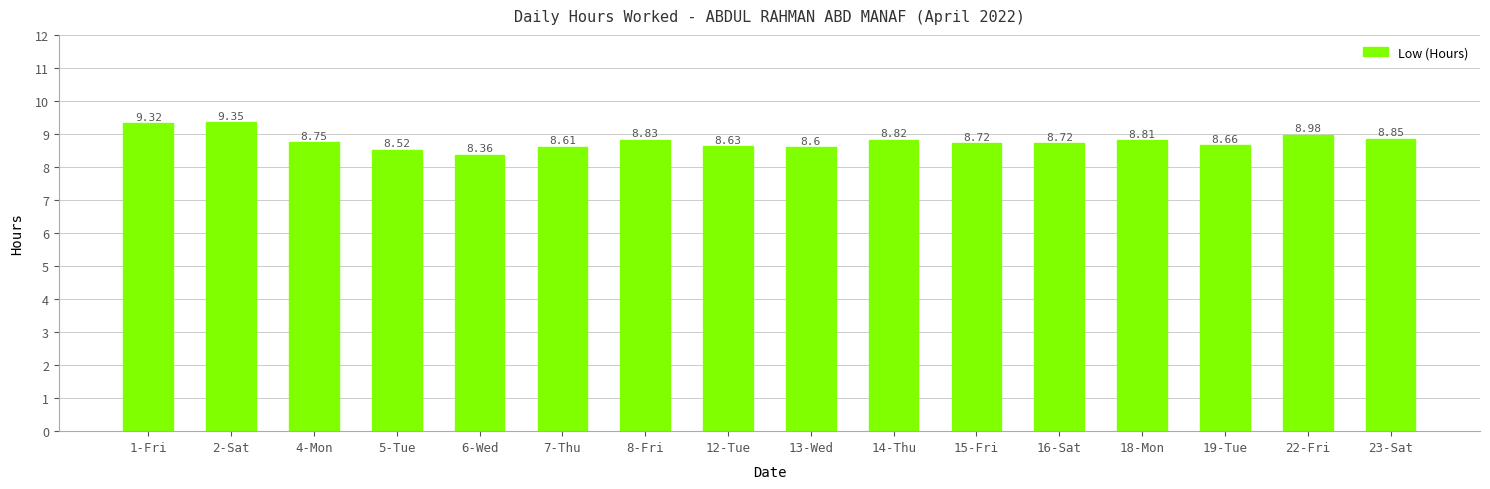

What is the difference between the maximum and minimum values?

1.0